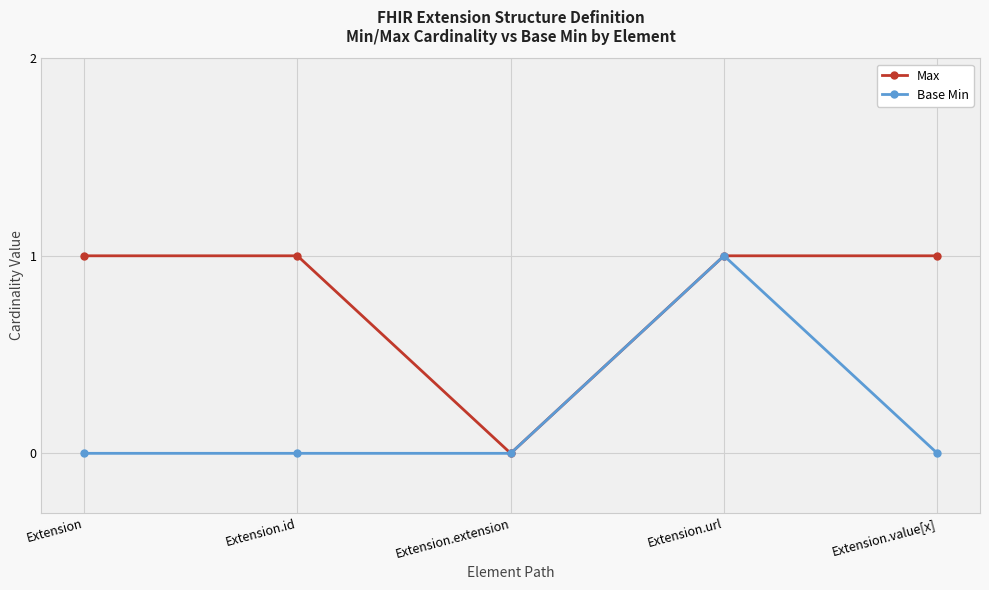

Where is the first local minimum for Max?

Extension.extension